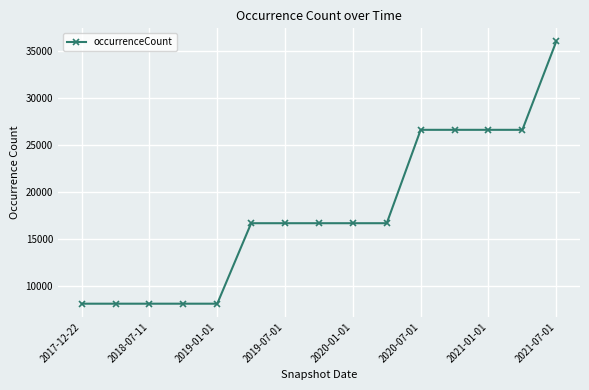

What is the greatest value displayed?

36039